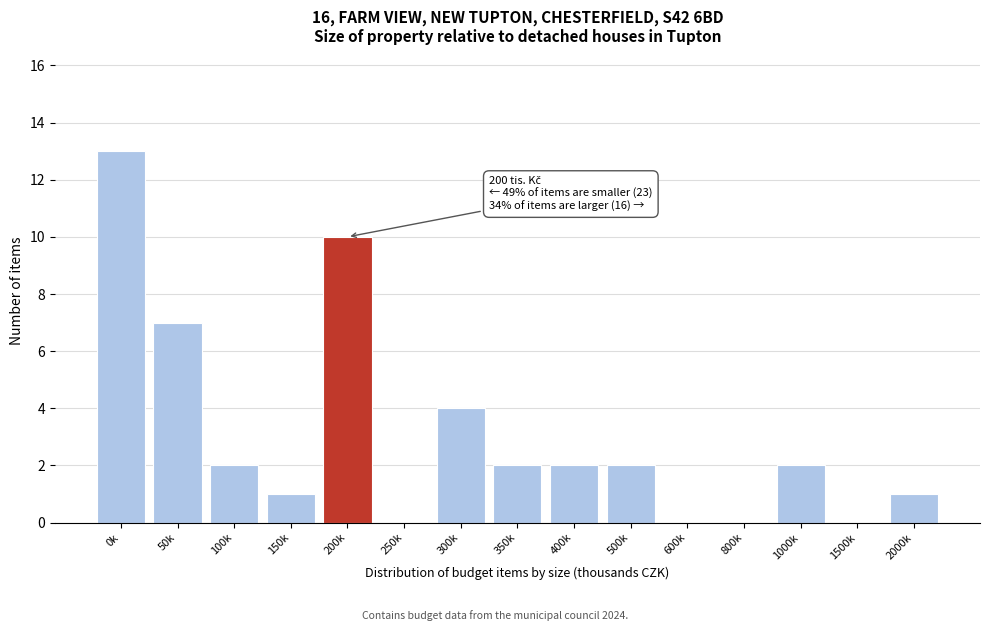

Reading left to right, list all the values displayed in this chart.

0k=13	50k=7	100k=2	150k=1	200k=10	250k=0	300k=4	350k=2	400k=2	500k=2	600k=0	800k=0	1000k=2	1500k=0	2000k=1